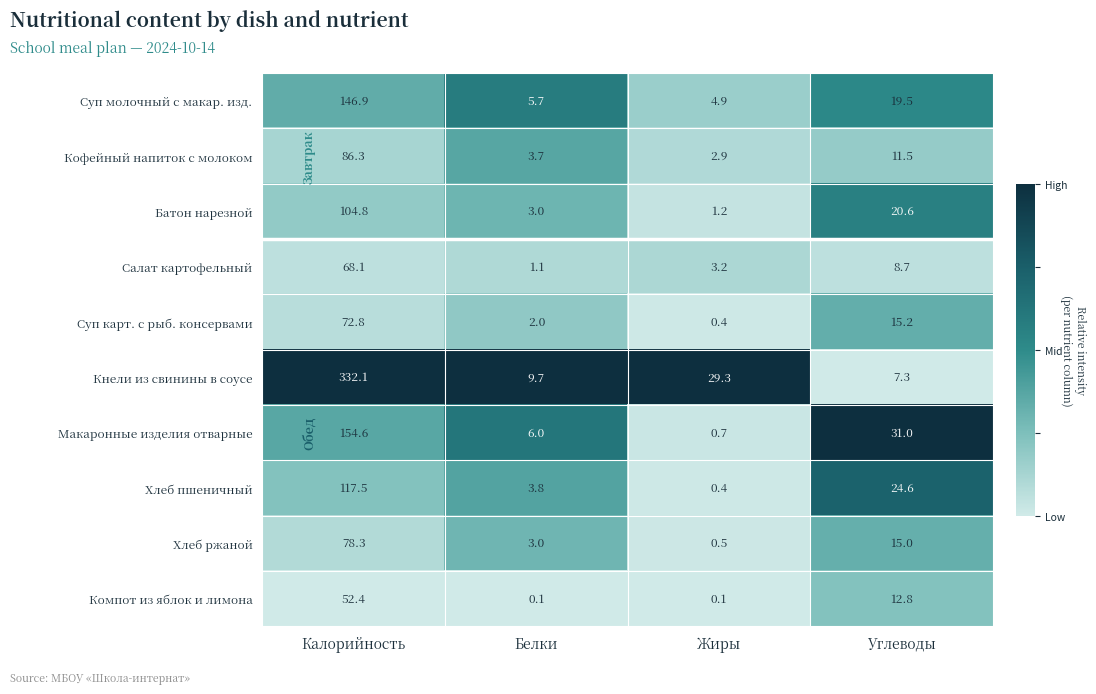

Where is Батон нарезной nearest to the value 53?

Углеводы